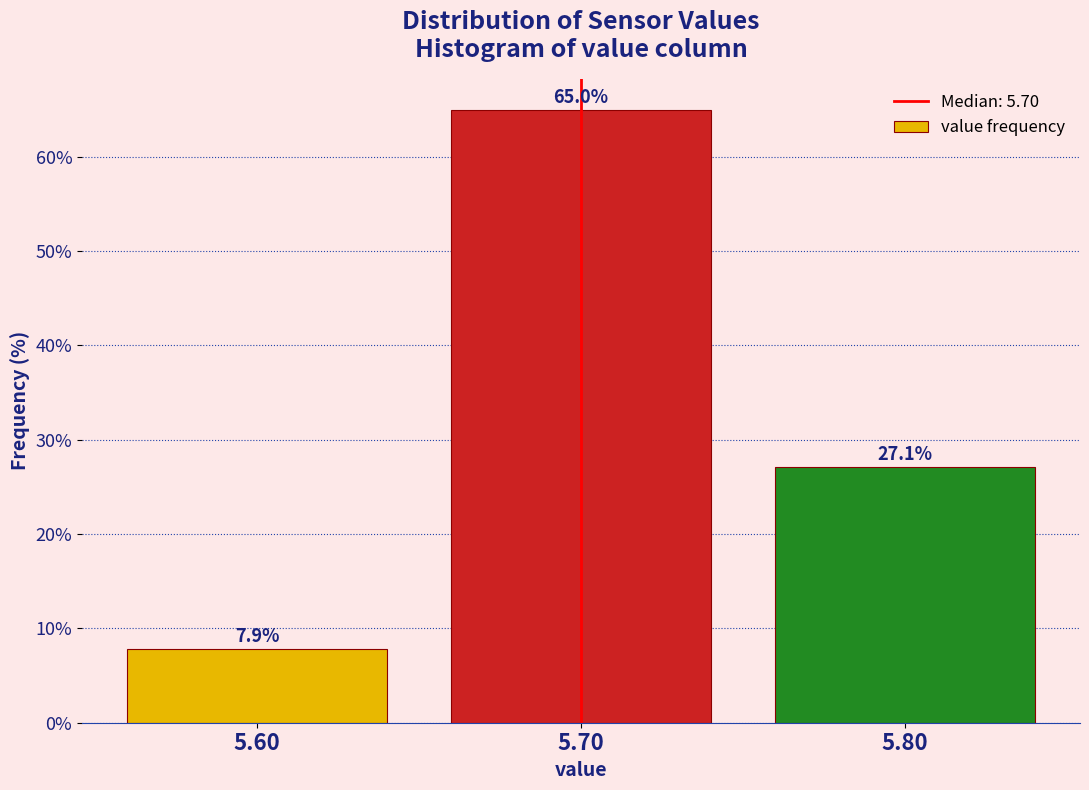

Reading left to right, list every bar in this chart as the range it spans on the x-axis followed by its height.

5.55 to 5.65: 7.9
5.65 to 5.75: 65.0
5.75 to 5.85: 27.1